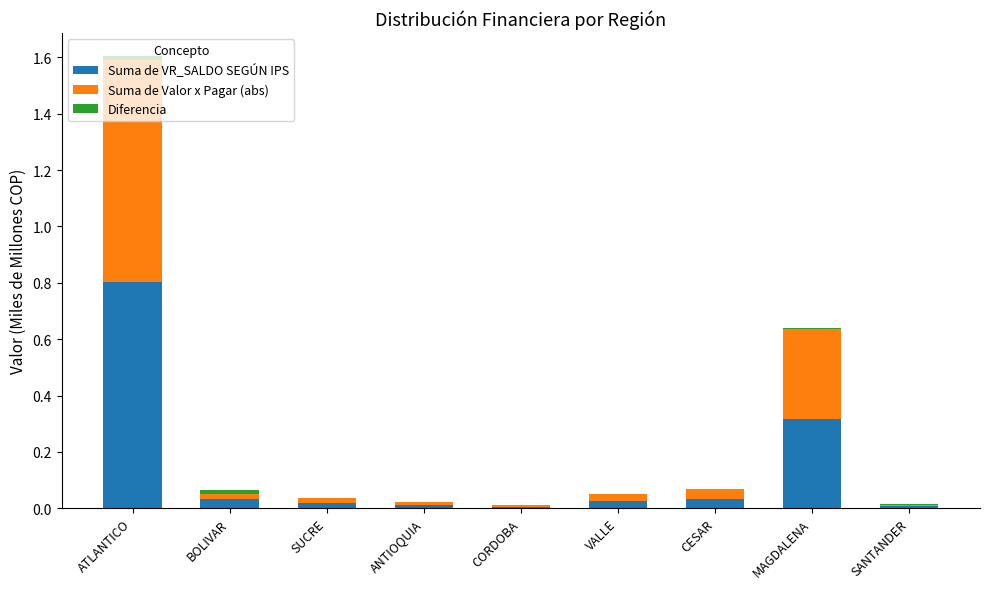

Count the number of categories in the chart.

9